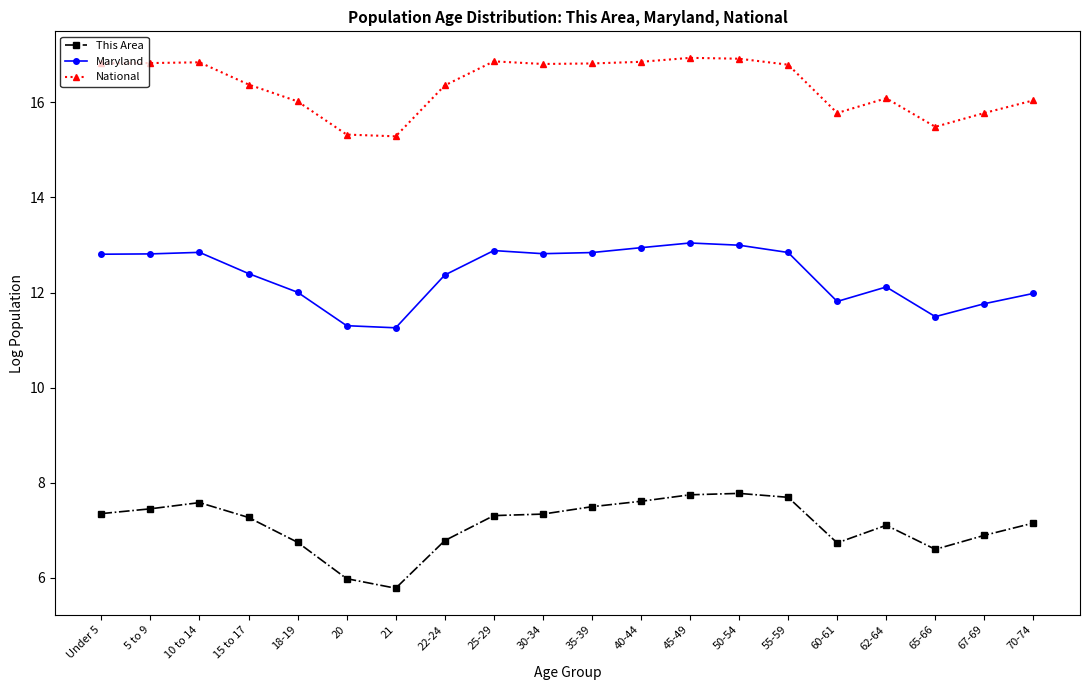

Is it true that National equals 26.0 at 45-49?

False